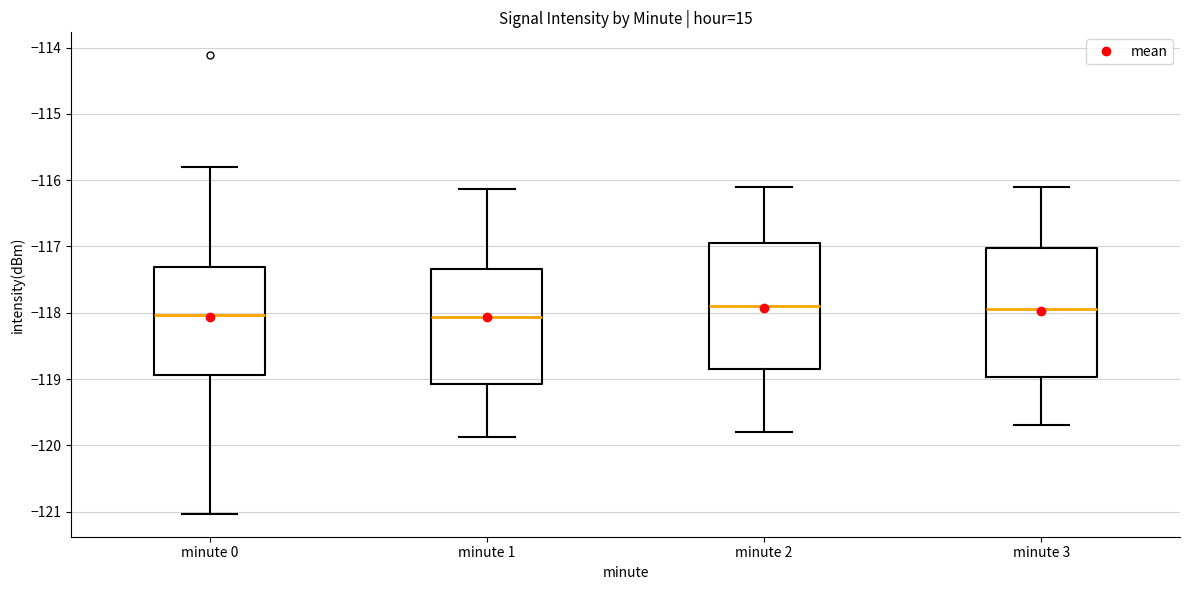

Reading left to right, read every box against the y-axis: the position of its median line, the range the box covers, and the ends of its whiskers. The values are not printed on the chart, so give them approximately, as read against the axis.

minute 0: median -118.0, box -118.9 to -117.3, whiskers -121.0 to -115.8
minute 1: median -118.1, box -119.1 to -117.3, whiskers -119.9 to -116.1
minute 2: median -117.9, box -118.8 to -116.9, whiskers -119.8 to -116.1
minute 3: median -117.9, box -119.0 to -117.0, whiskers -119.7 to -116.1